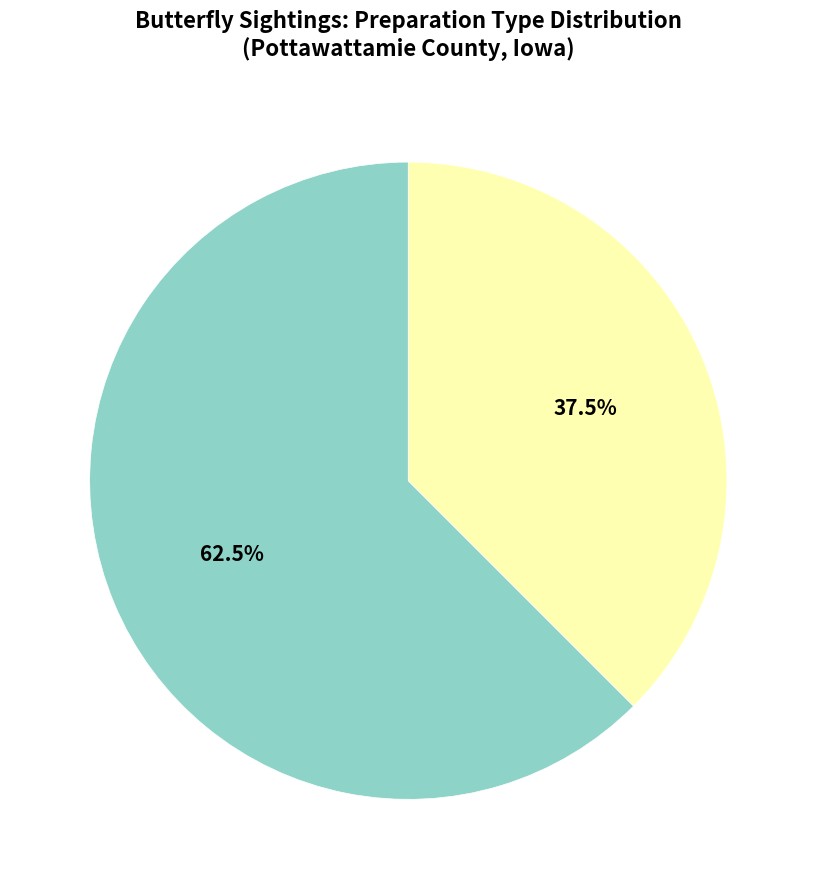

Which slice is the largest?

Sighting